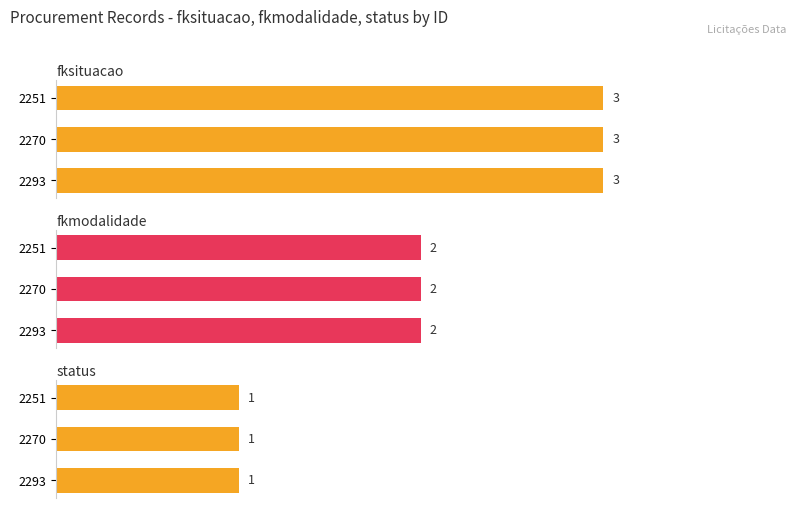

Which category has the lowest value in the status series?

2293